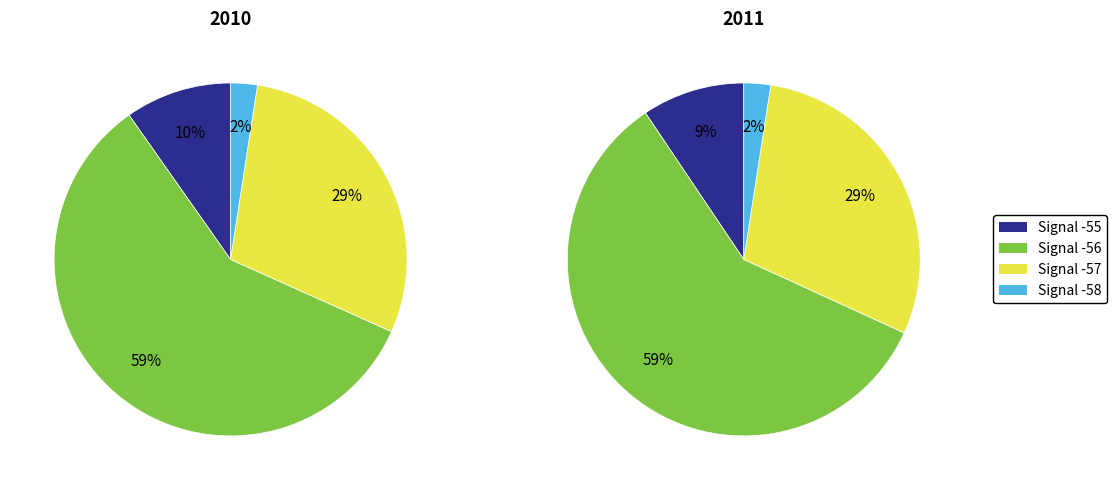

How many segments does this pie chart have?

4